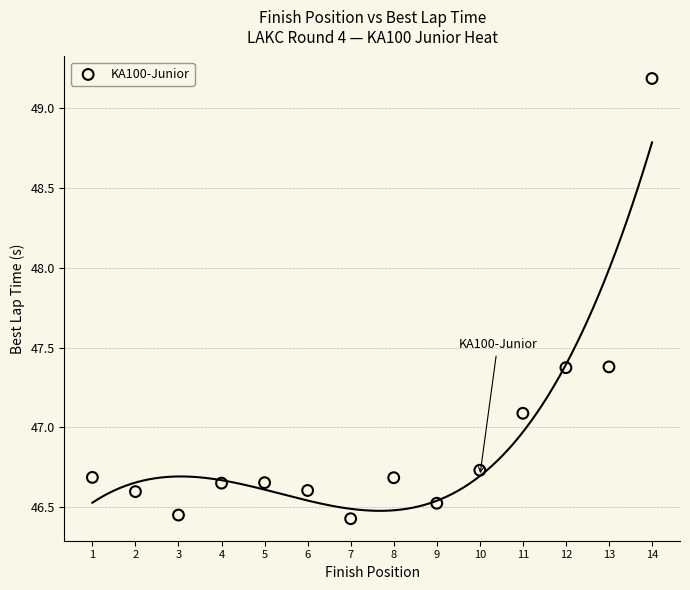

What is the range of X values (max minus min)?

13.0